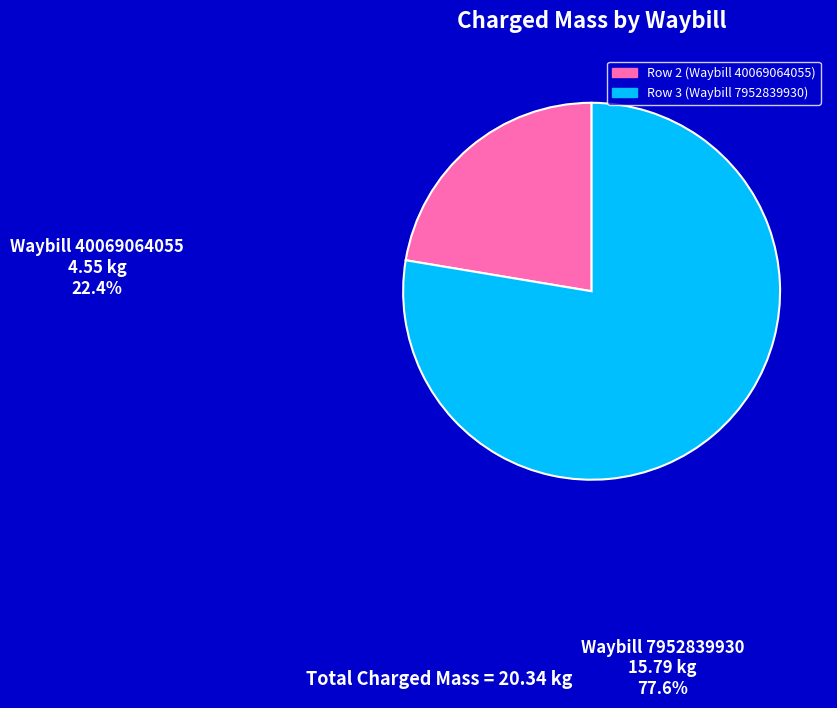

The Row 3 (Waybill 7952839930) slice represents 69% of the pie. True or false?

False